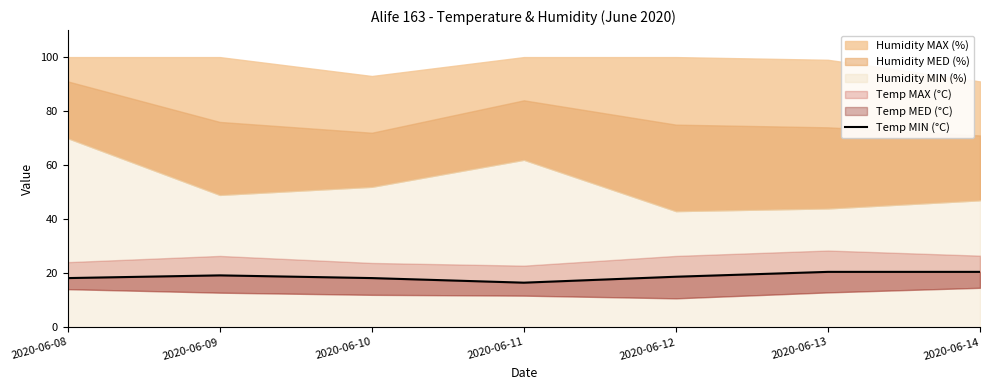

What is the average value?

18.8